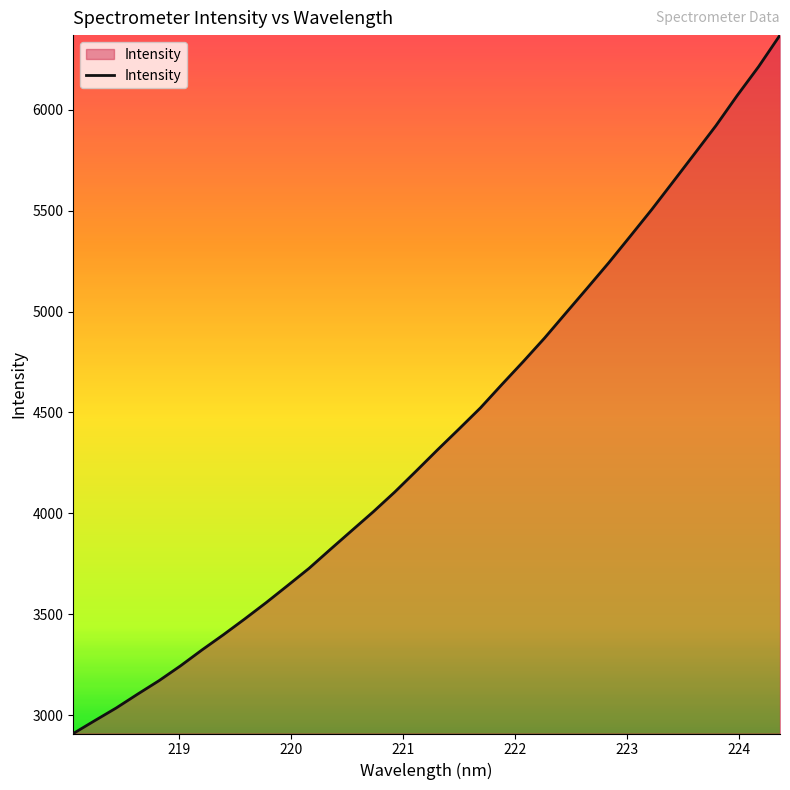

What is the difference between the maximum and minimum values?

3460.4